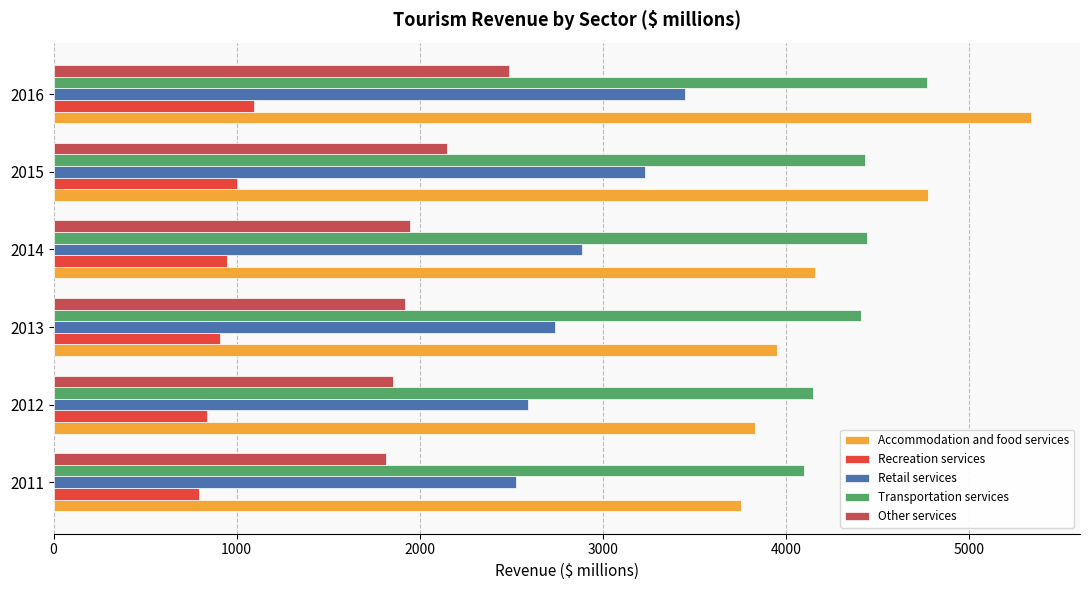

The value of Accommodation and food services at 2016 is 7383.1. True or false?

False